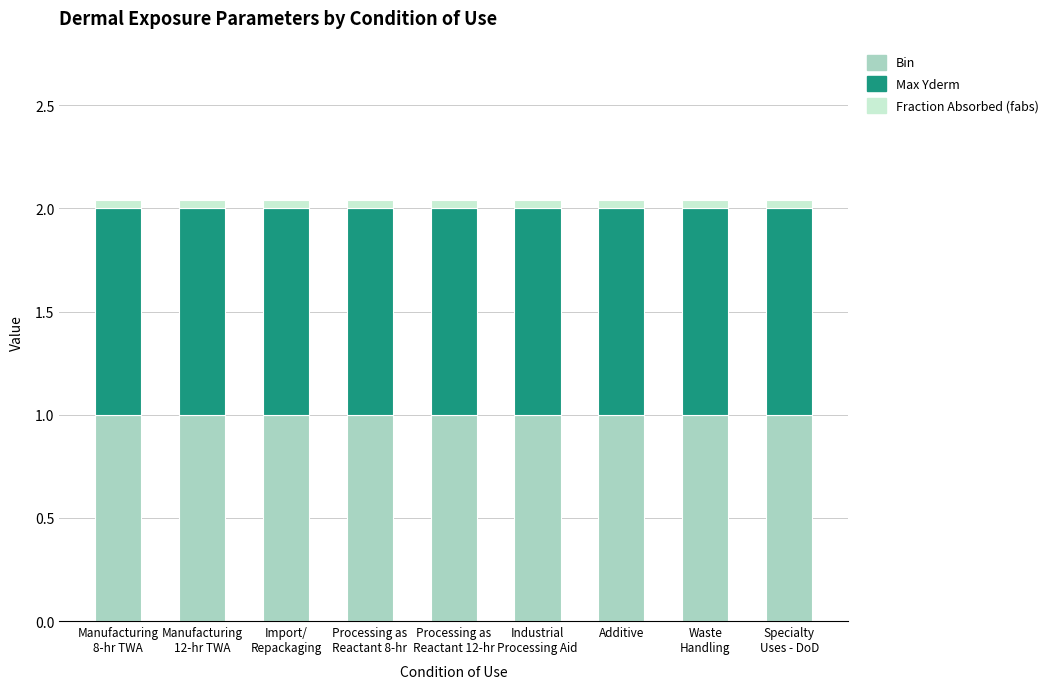

What is the maximum value for Bin?

1.0